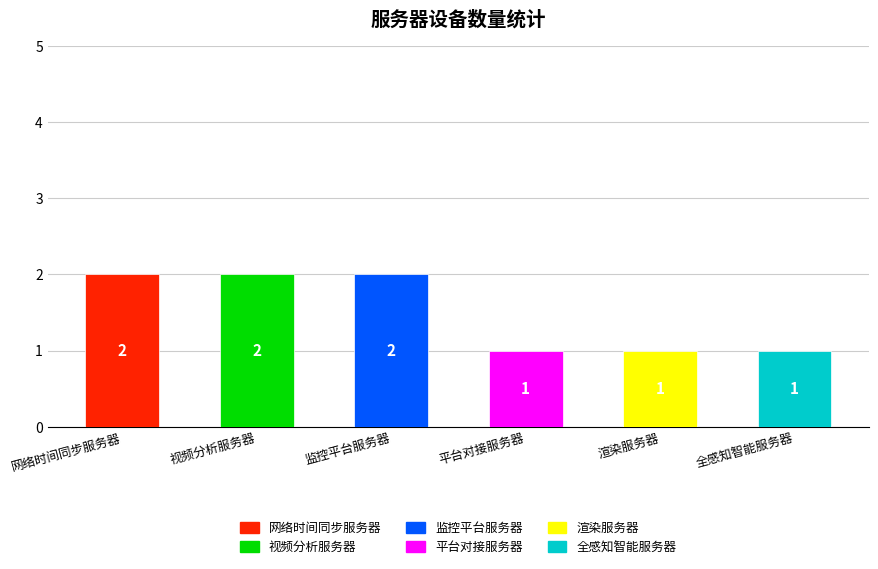

Are the bars horizontal?

No